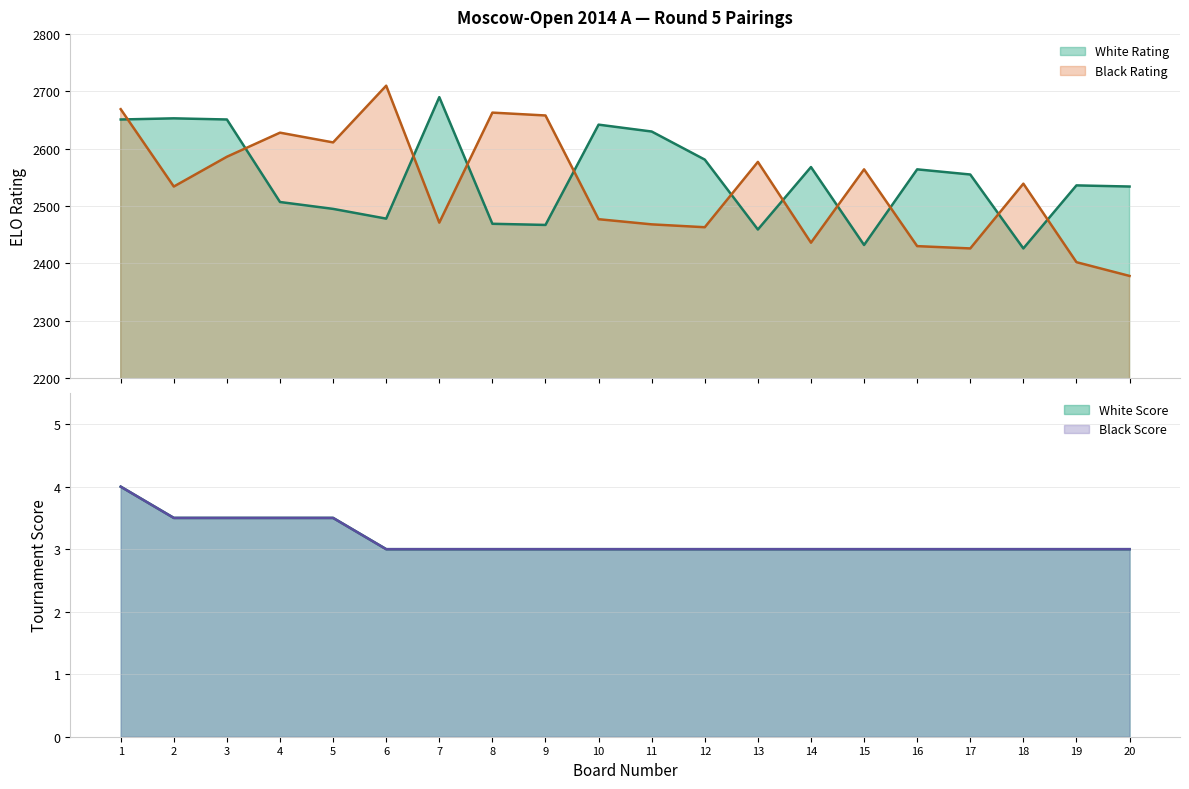

Does the chart have visible grid lines?

Yes